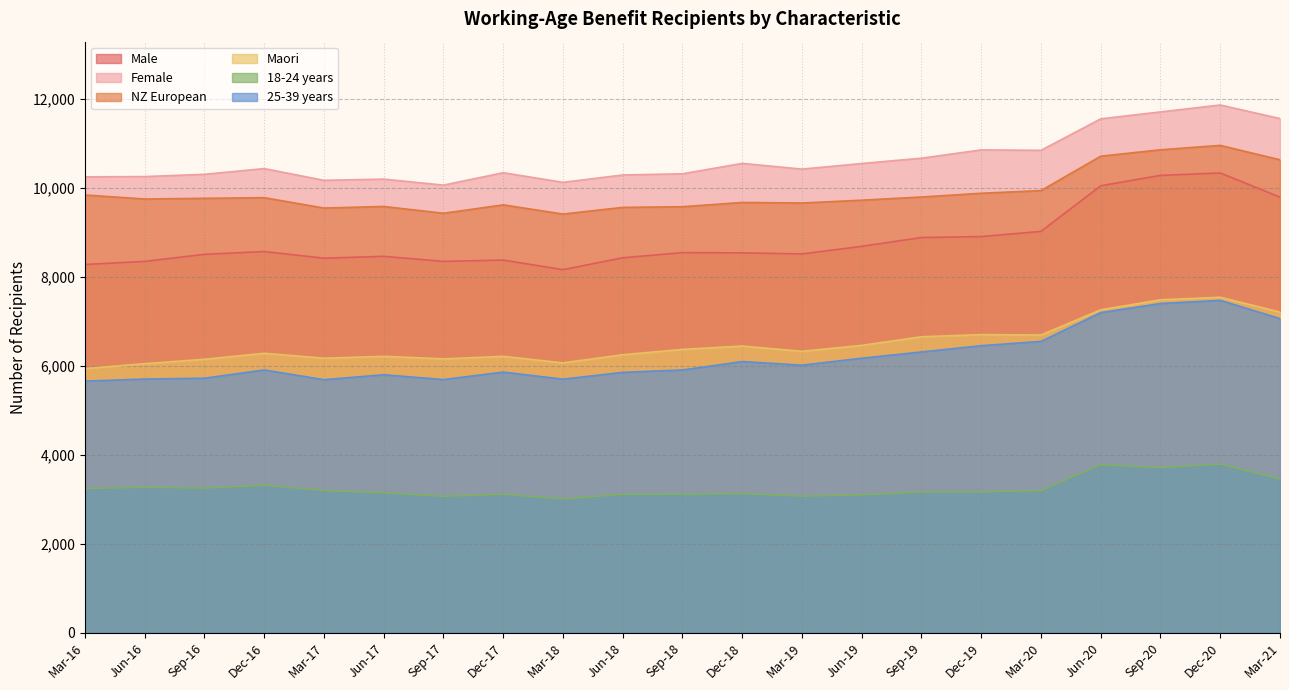

At which label does 18-24 years reach its peak?

Dec-20